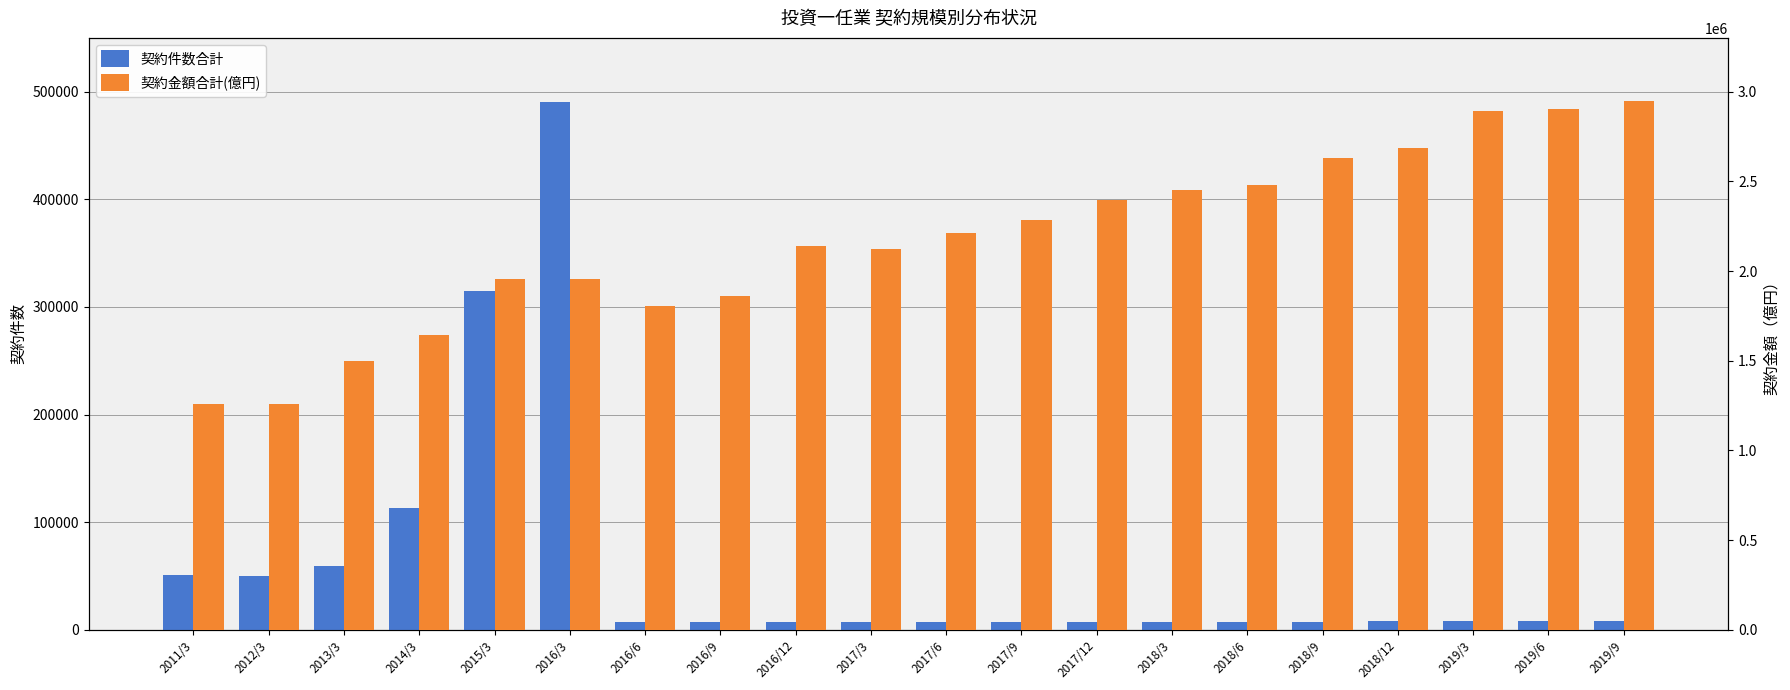

What are all the series names shown in the legend?

契約件数合計, 契約金額合計(億円)